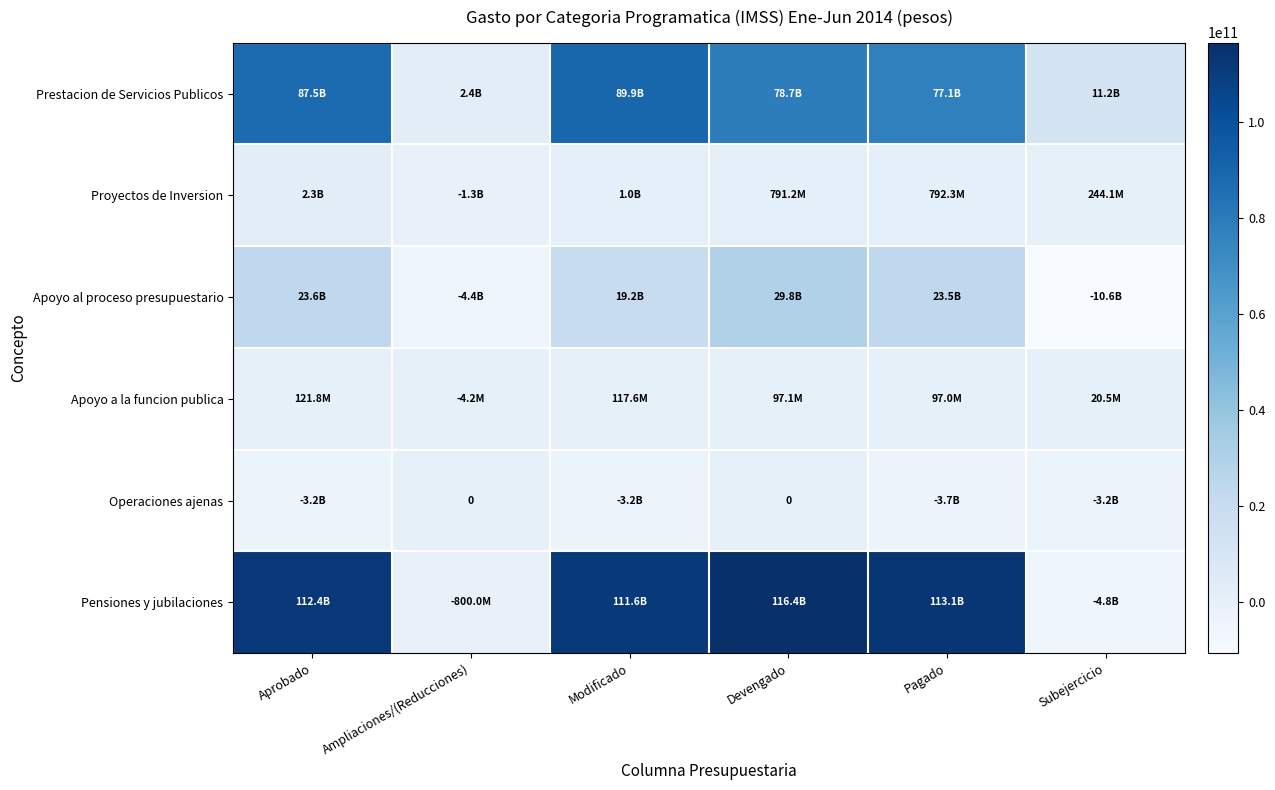

Is the value of Pensiones y jubilaciones at Modificado greater than the value of Apoyo al proceso presupuestario at Modificado?

Yes